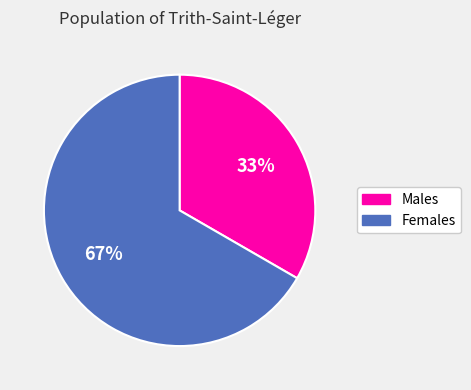

To the nearest percent, what is the average slice percentage?

50%